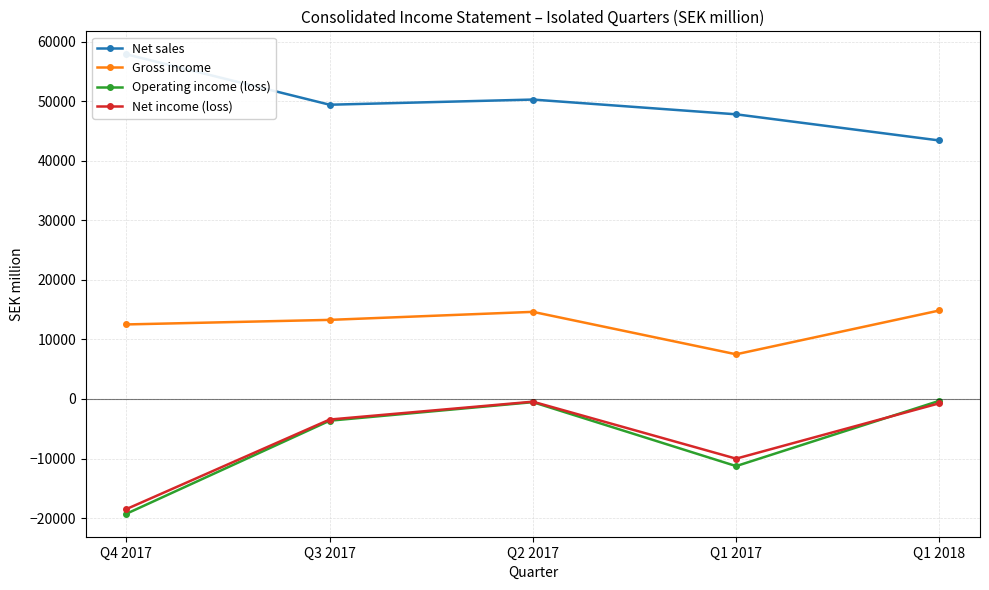

What is the value of the Net income (loss) point at the 2nd from the left?

-3457